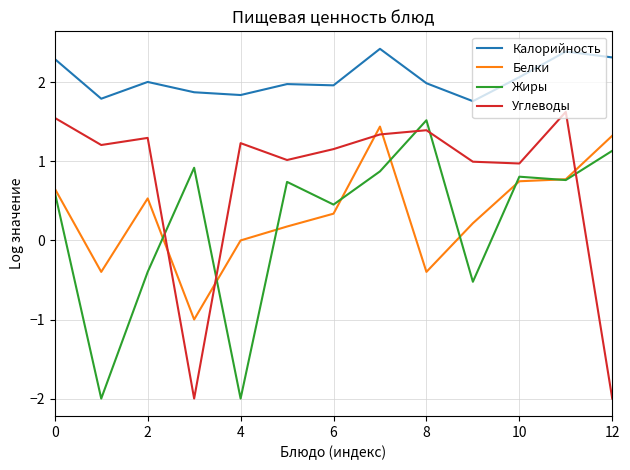

Which series has the largest total across all categories?

Калорийность